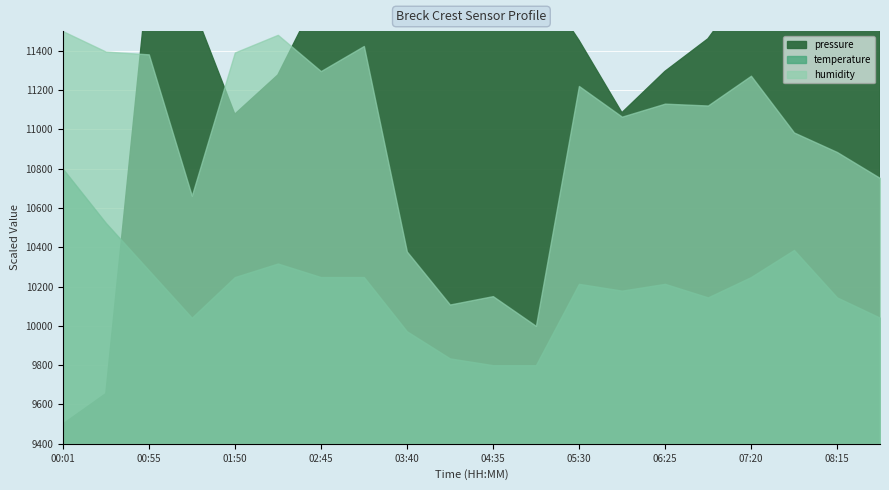

How many interior local peaks does the temperature series have?

4